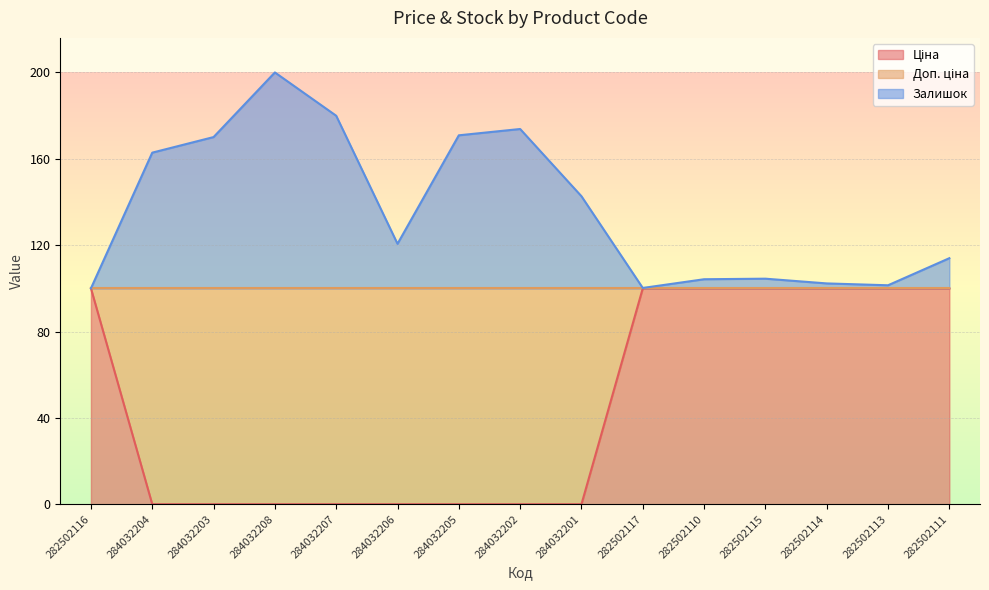

Does the chart display data point markers on the line(s)?

No